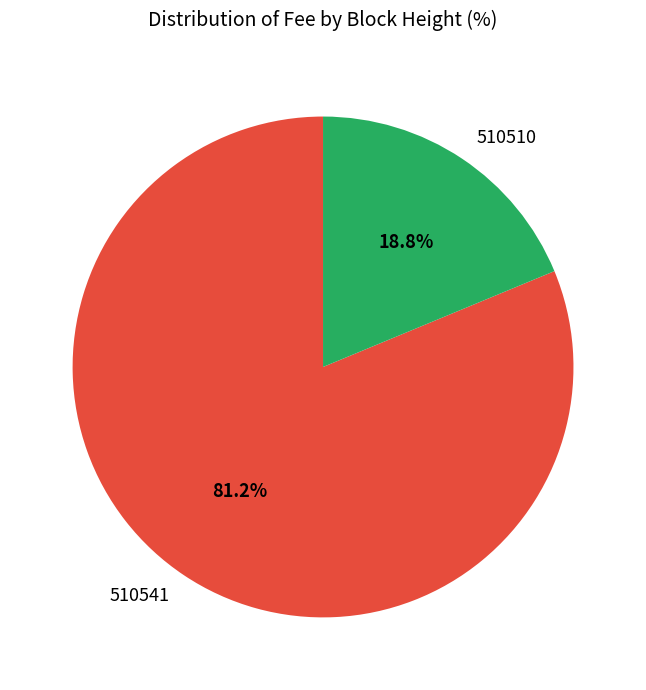

To the nearest percent, what is the difference between the 510510 and 510541 slice percentages?

62%